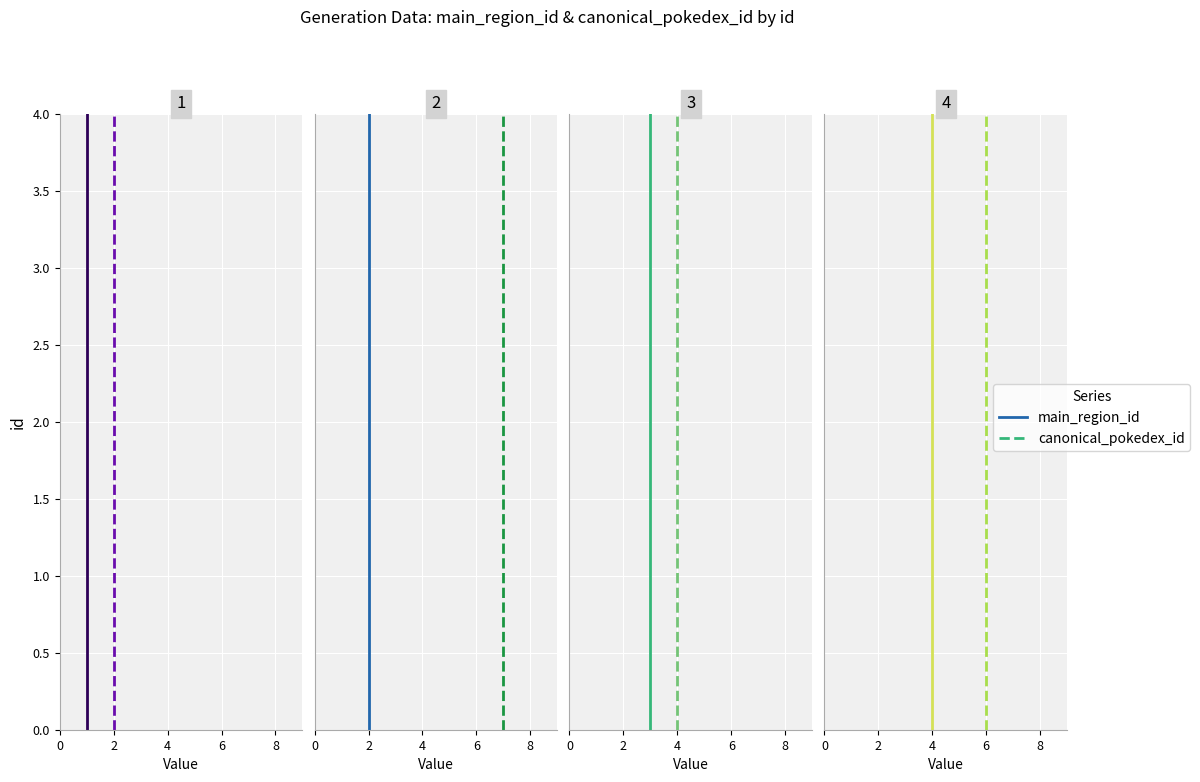

The value of main_region_id at 2 is 6. True or false?

False